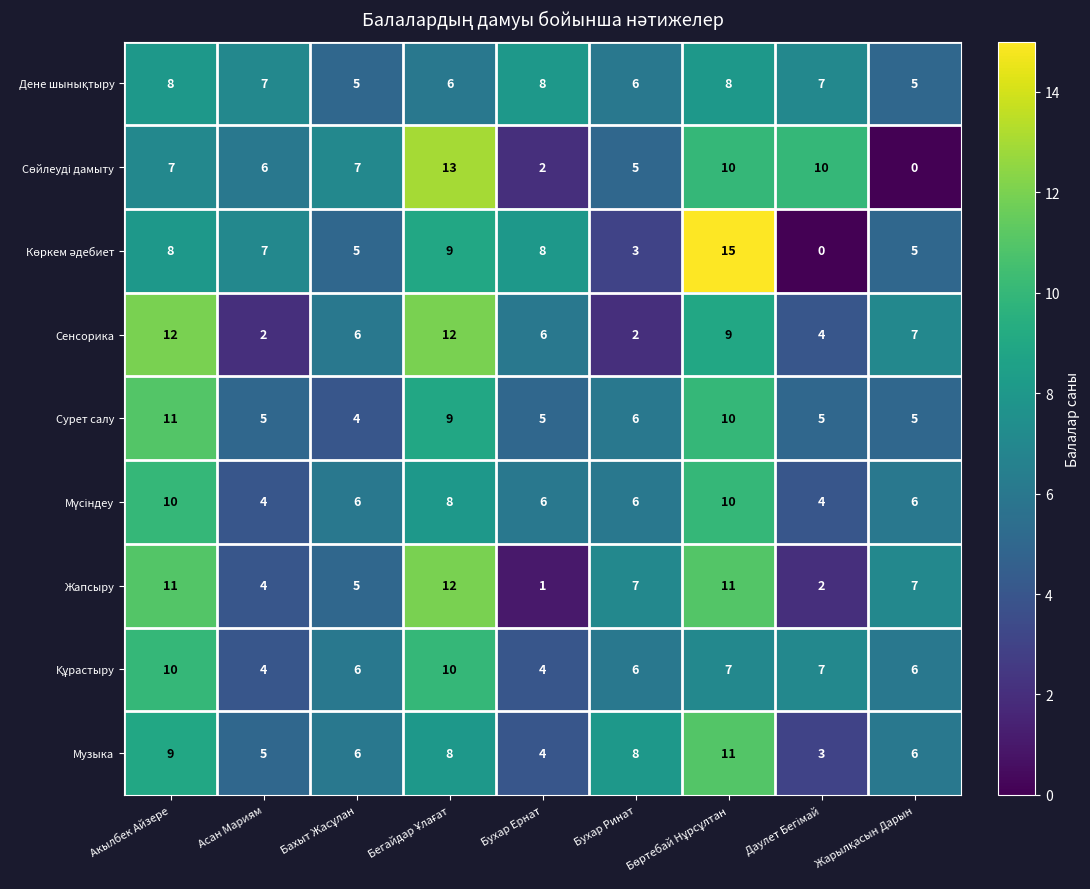

What is the total value across all series at Акылбек Айзере?

86